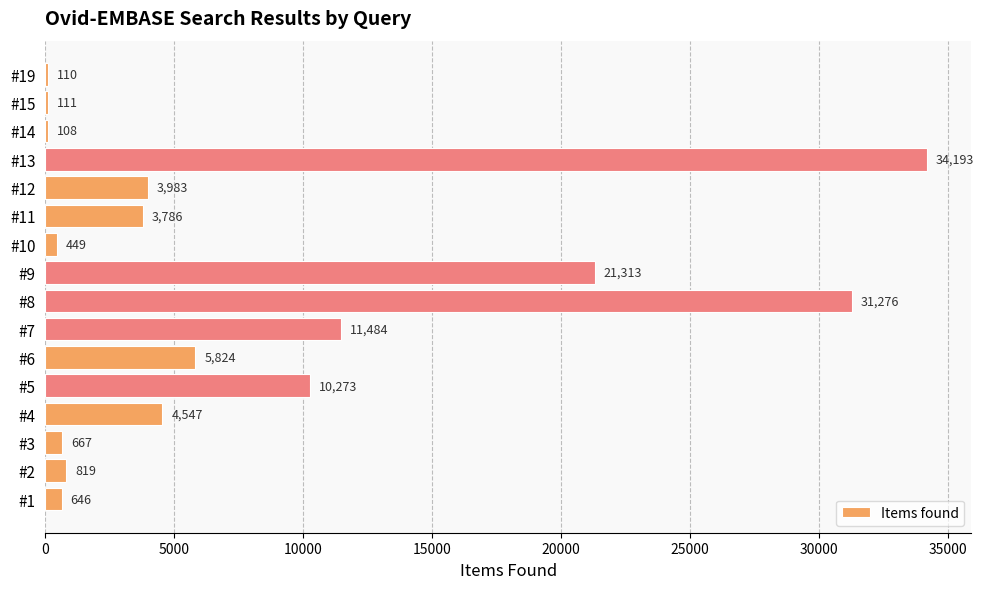

Rank the categories by value from highest to lowest.

#13, #8, #9, #7, #5, #6, #4, #12, #11, #2, #3, #1, #10, #15, #19, #14